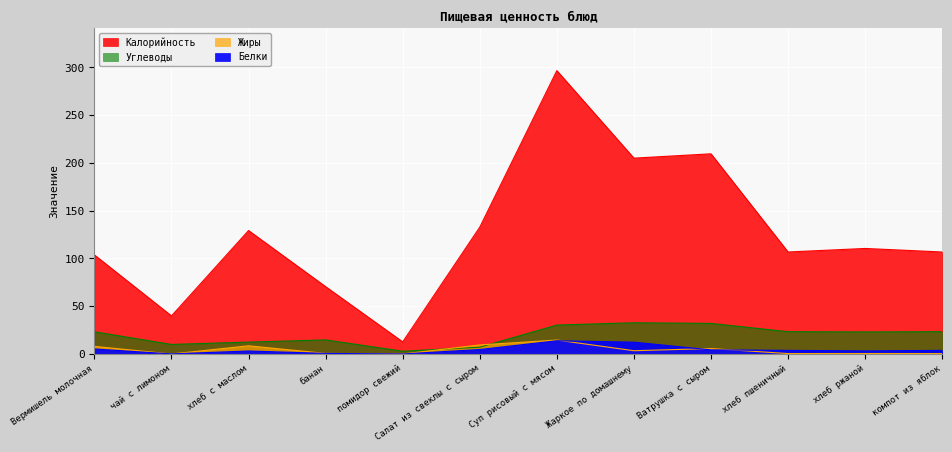

How many values in the Жиры series are below 3?

6